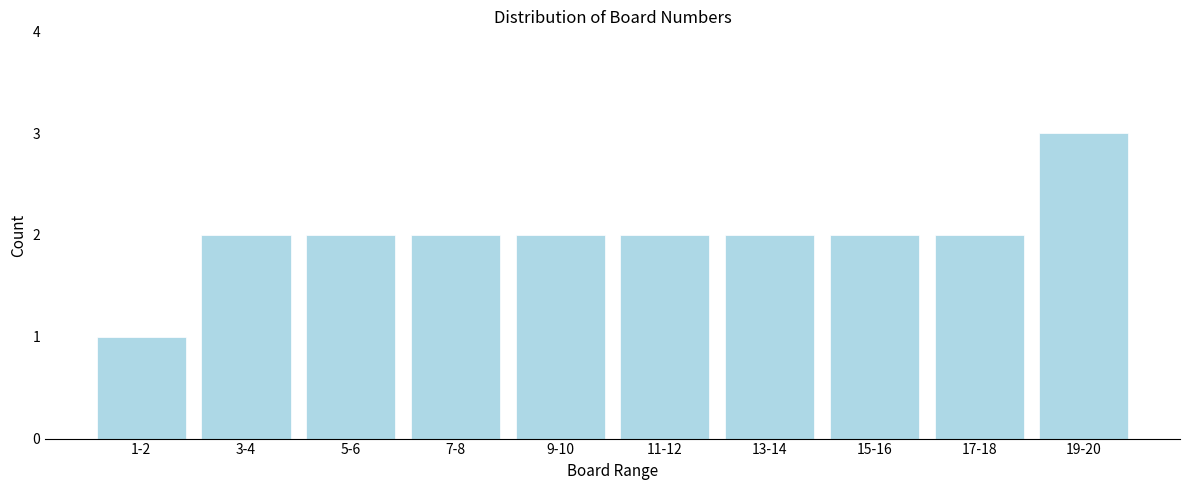

Reading left to right, extract all data points from this chart.

1-2=1	3-4=2	5-6=2	7-8=2	9-10=2	11-12=2	13-14=2	15-16=2	17-18=2	19-20=3